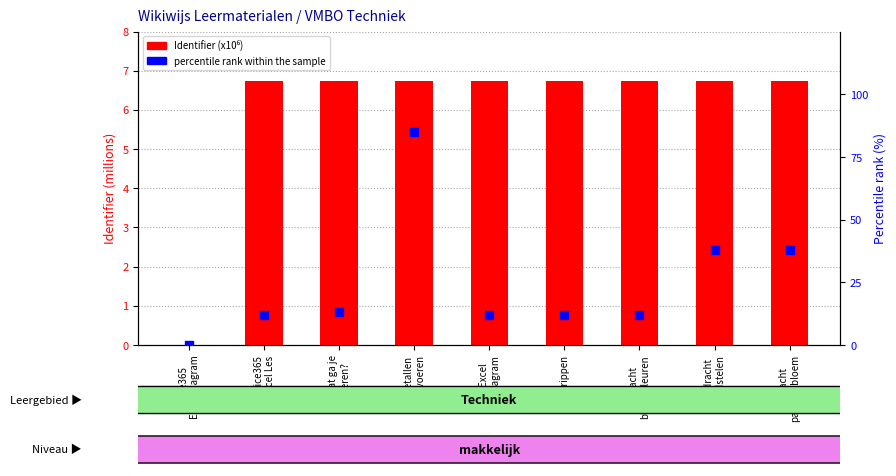

At which category is the sum across all series the highest?

Getallen
invoeren